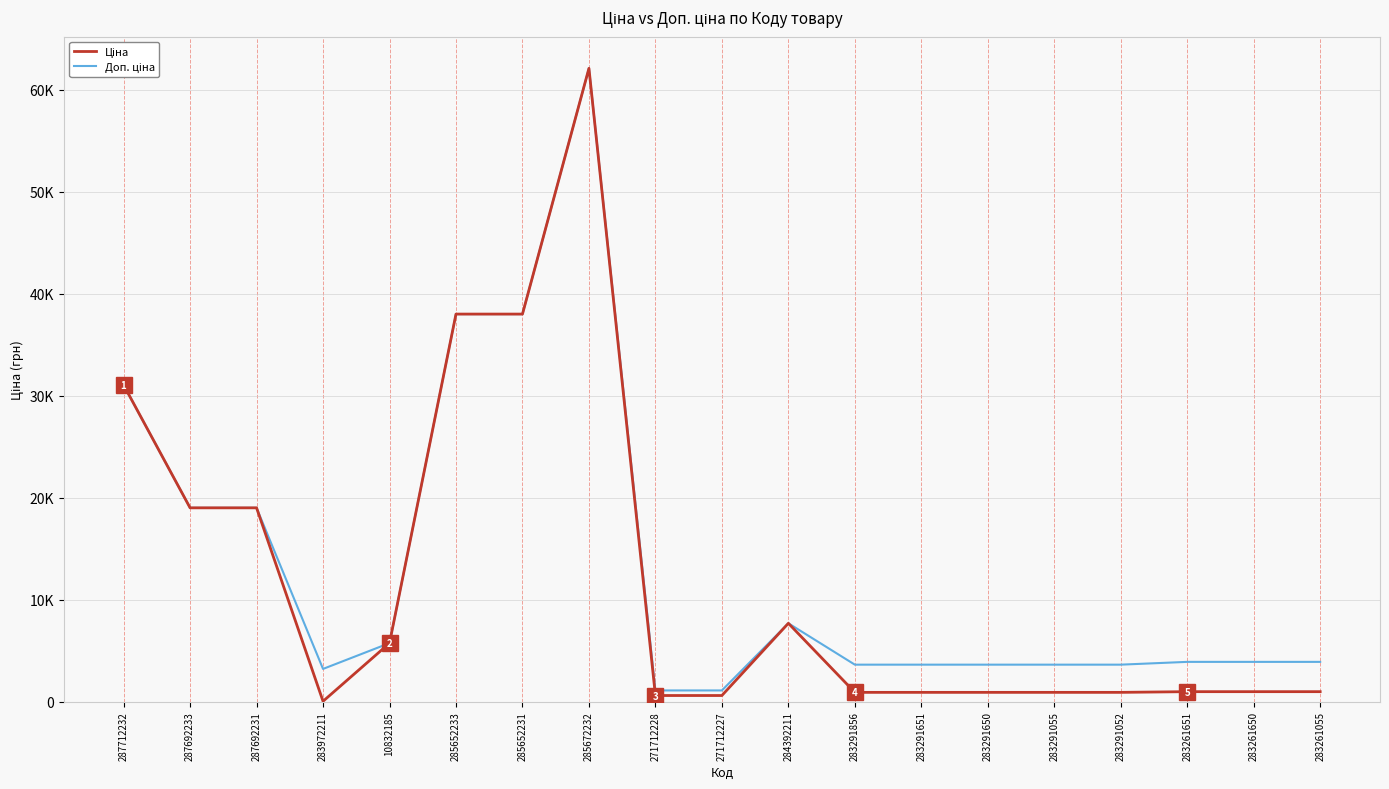

What value does the Доп. ціна series have at 283291055?

3623.4